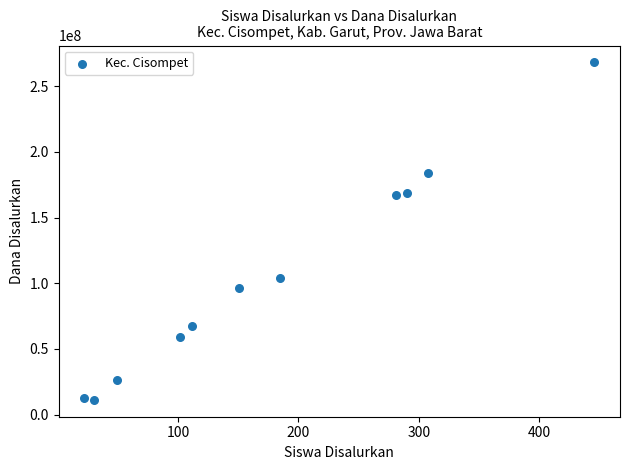

What is the range of X values (max minus min)?

424